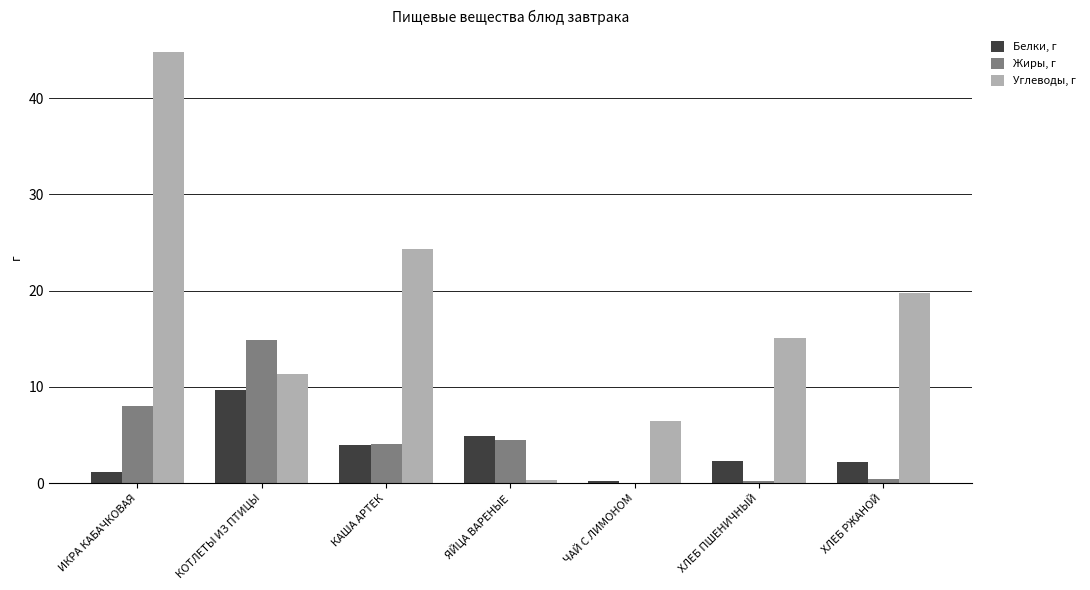

How many data points in Жиры, г are above 4?

4